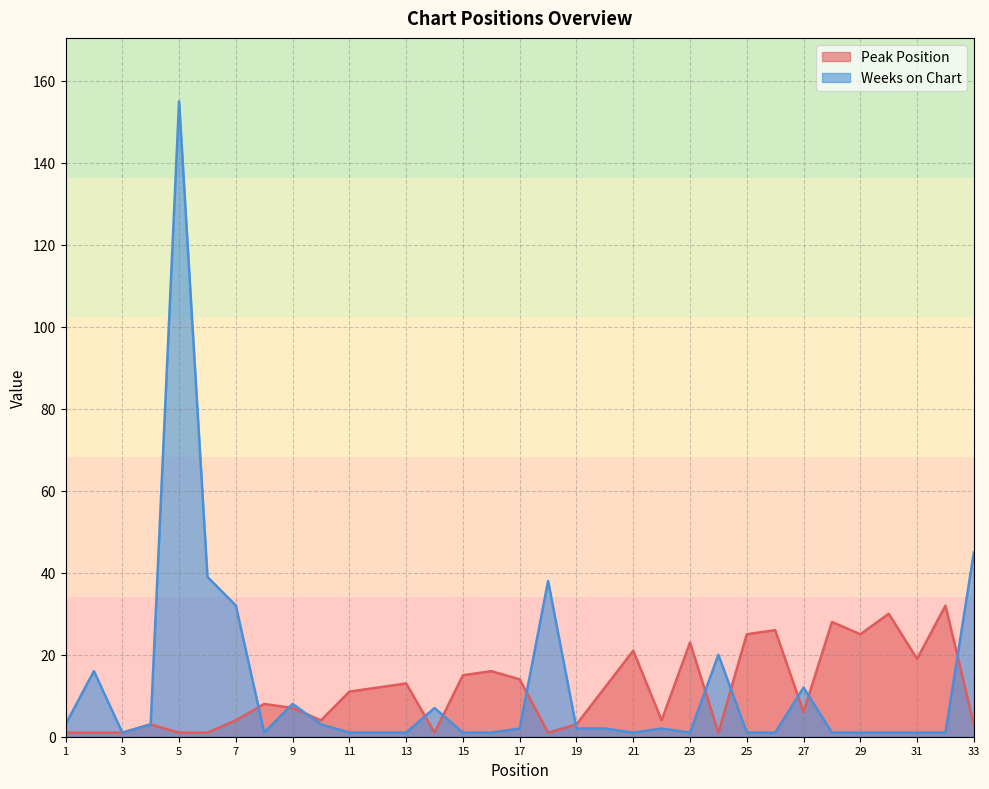

What is the value of the Peak Position point at the 3rd from the left?

1